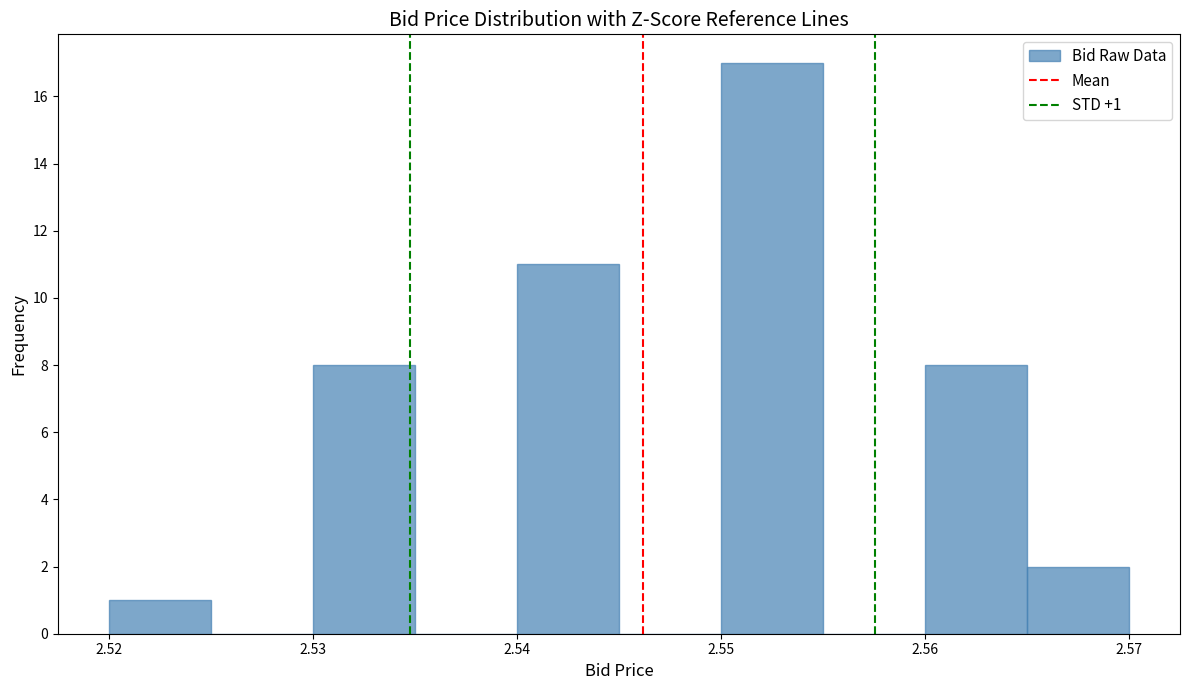

Over which range of the x-axis is the bar tallest?

2.550 to 2.555